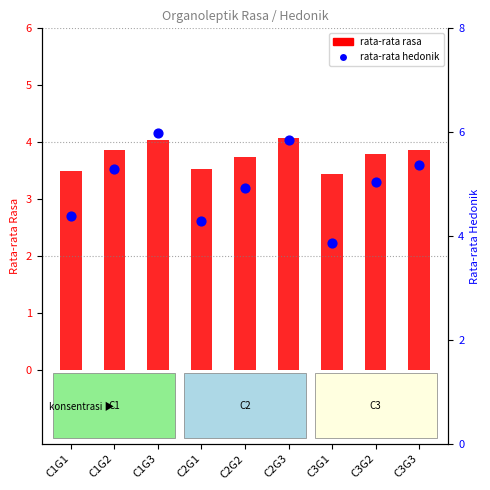

At how many categories does at least one series exceed 5?

5